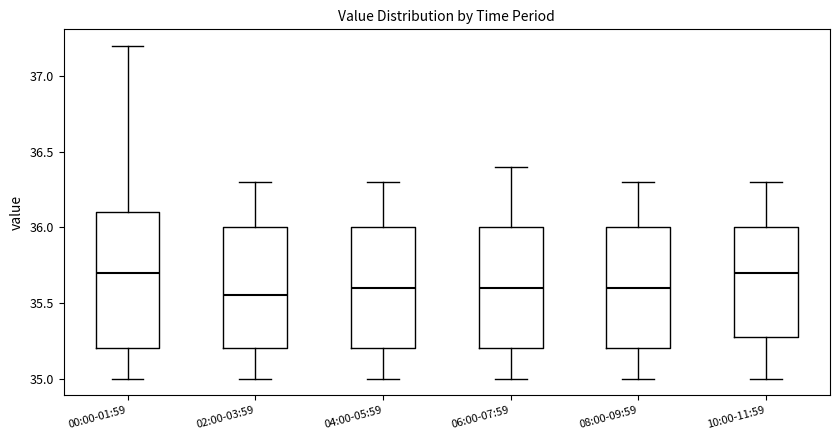

Reading left to right, read every box against the y-axis: the position of its median line, the range the box covers, and the ends of its whiskers. The values are not printed on the chart, so give them approximately, as read against the axis.

00:00-01:59: median 35.70, box 35.20 to 36.10, whiskers 35.00 to 37.20
02:00-03:59: median 35.55, box 35.20 to 36.00, whiskers 35.00 to 36.30
04:00-05:59: median 35.60, box 35.20 to 36.00, whiskers 35.00 to 36.30
06:00-07:59: median 35.60, box 35.20 to 36.00, whiskers 35.00 to 36.40
08:00-09:59: median 35.60, box 35.20 to 36.00, whiskers 35.00 to 36.30
10:00-11:59: median 35.70, box 35.30 to 36.00, whiskers 35.00 to 36.30